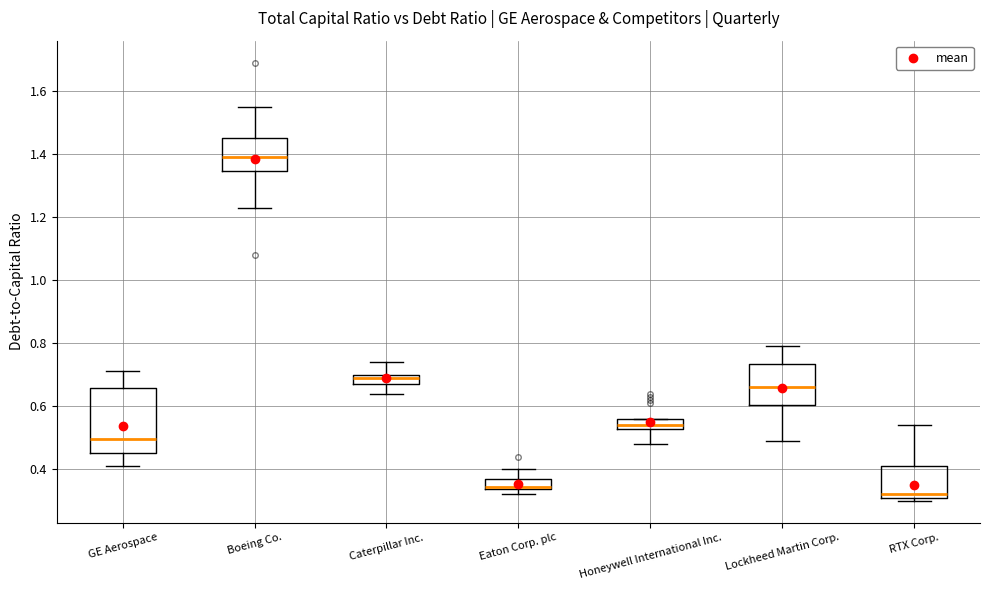

Comparing the boxes themselves (not the whiskers), which one is the tallest?

GE Aerospace